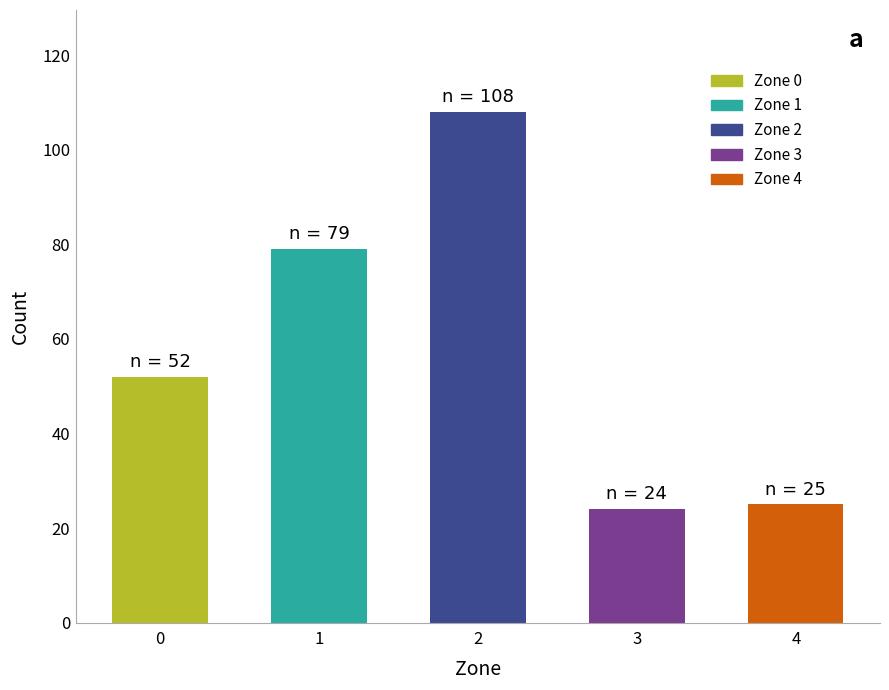

The value at 0 is 22. True or false?

False